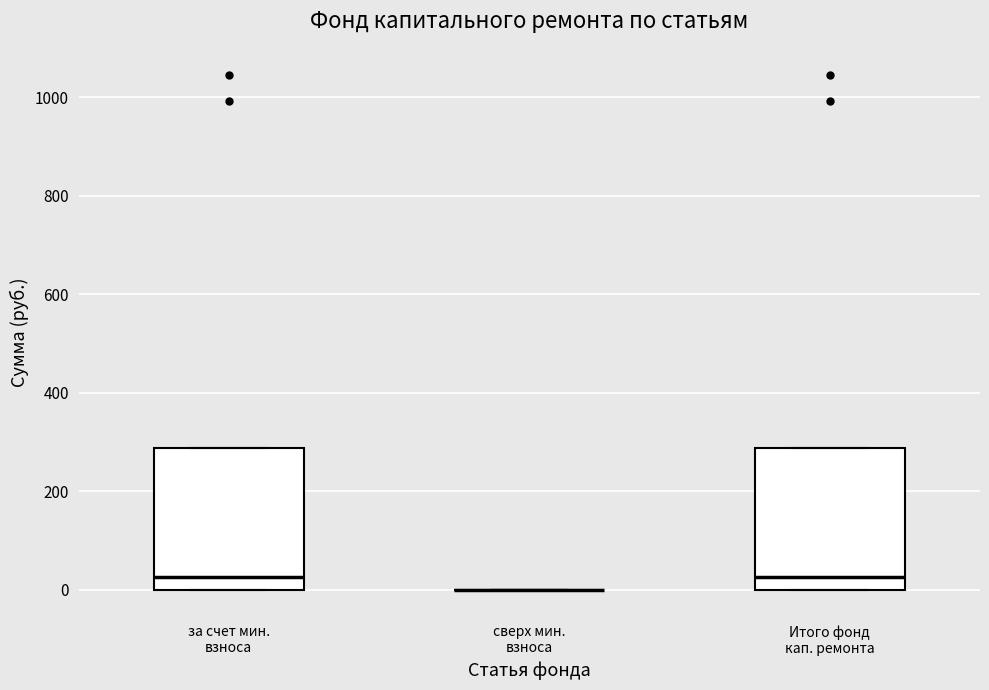

Reading left to right, transcribe this box plot: for each box, give where its median line is, the range the box spans, and where its two whiskers end, as read against the y-axis. The values are not printed on the chart, so give them approximately, as read against the axis.

за счет мин. взноса: median 20, box 0 to 280, whiskers 0 to 280
сверх мин. взноса: box collapsed to a line at 0, whiskers 0 to 0
Итого фонд кап. ремонта: median 20, box 0 to 280, whiskers 0 to 280